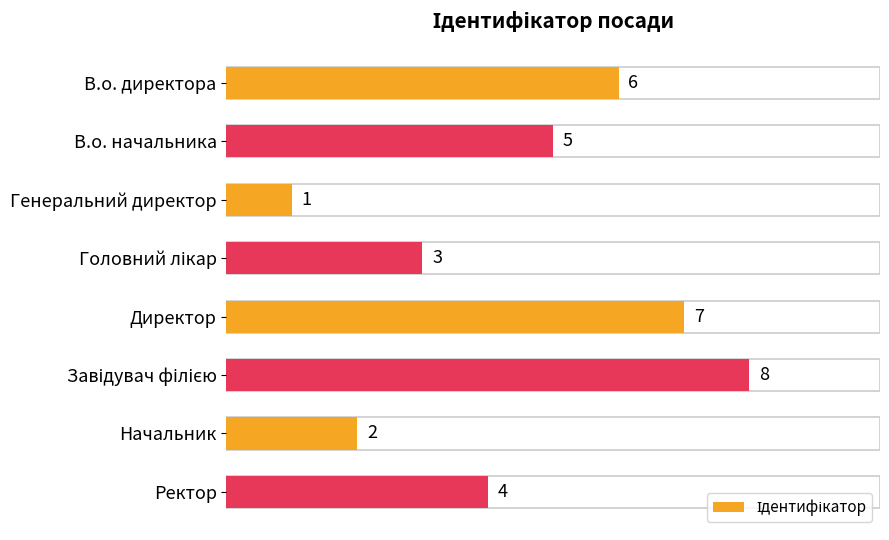

Reading top to bottom, transcribe all the data shown in this chart.

6	5	1	3	7	8	2	4